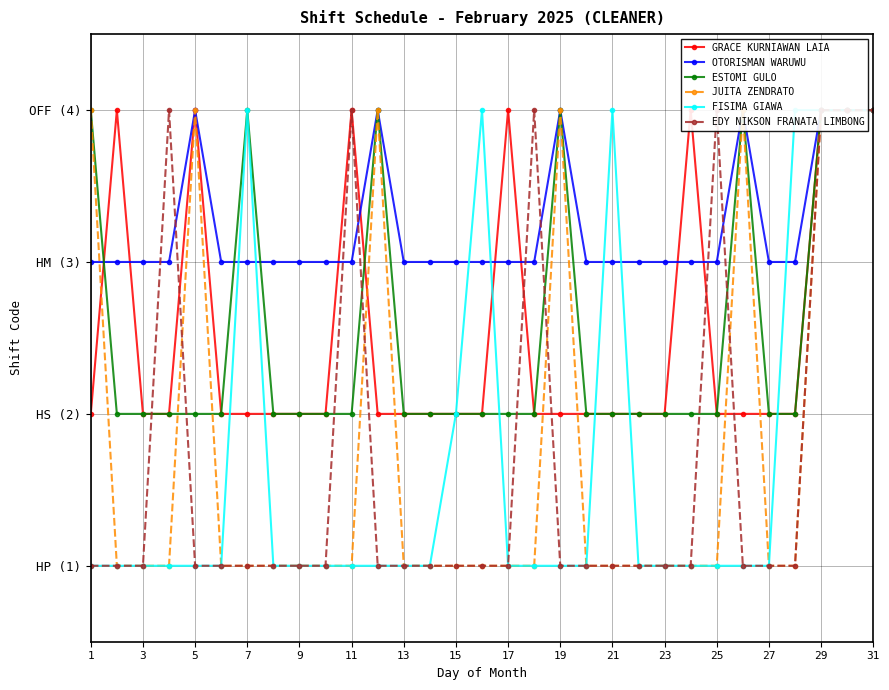

What is the sum of the GRACE KURNIAWAN LAIA values at 29 and 25?

6